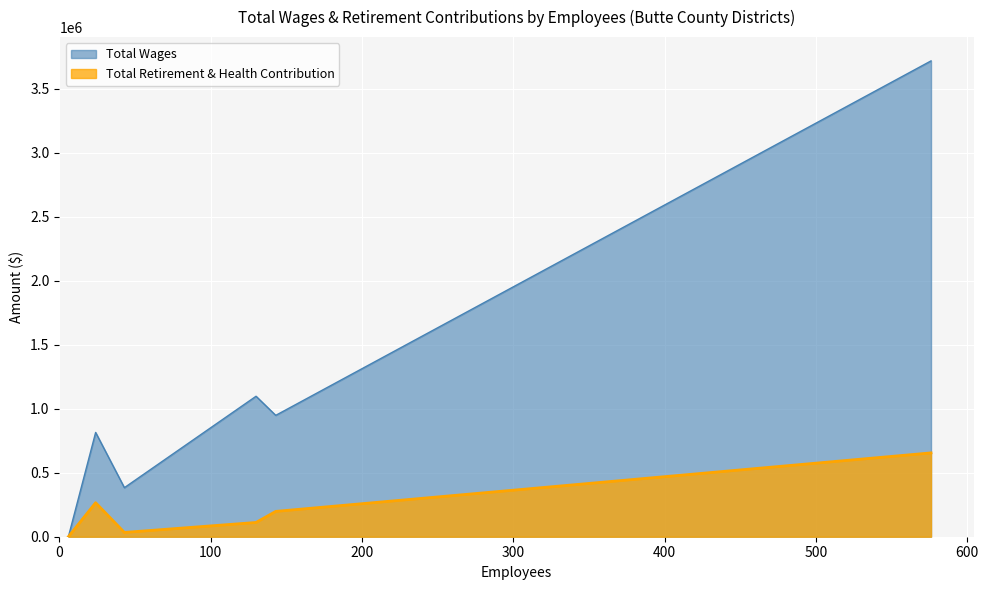

At which label is Total Wages closest to 1859678?

130